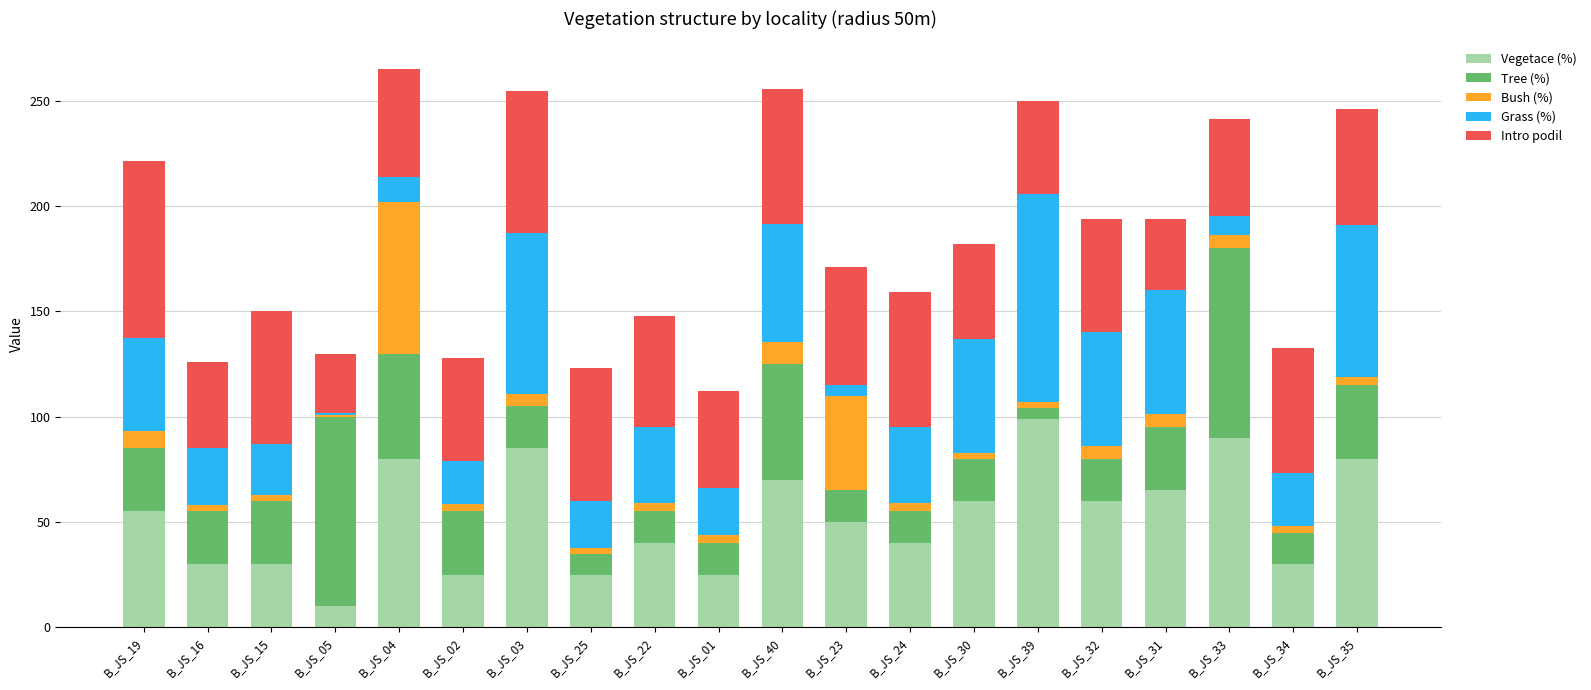

Which category has the highest value in the Vegetace (%) series?

B_JS_39